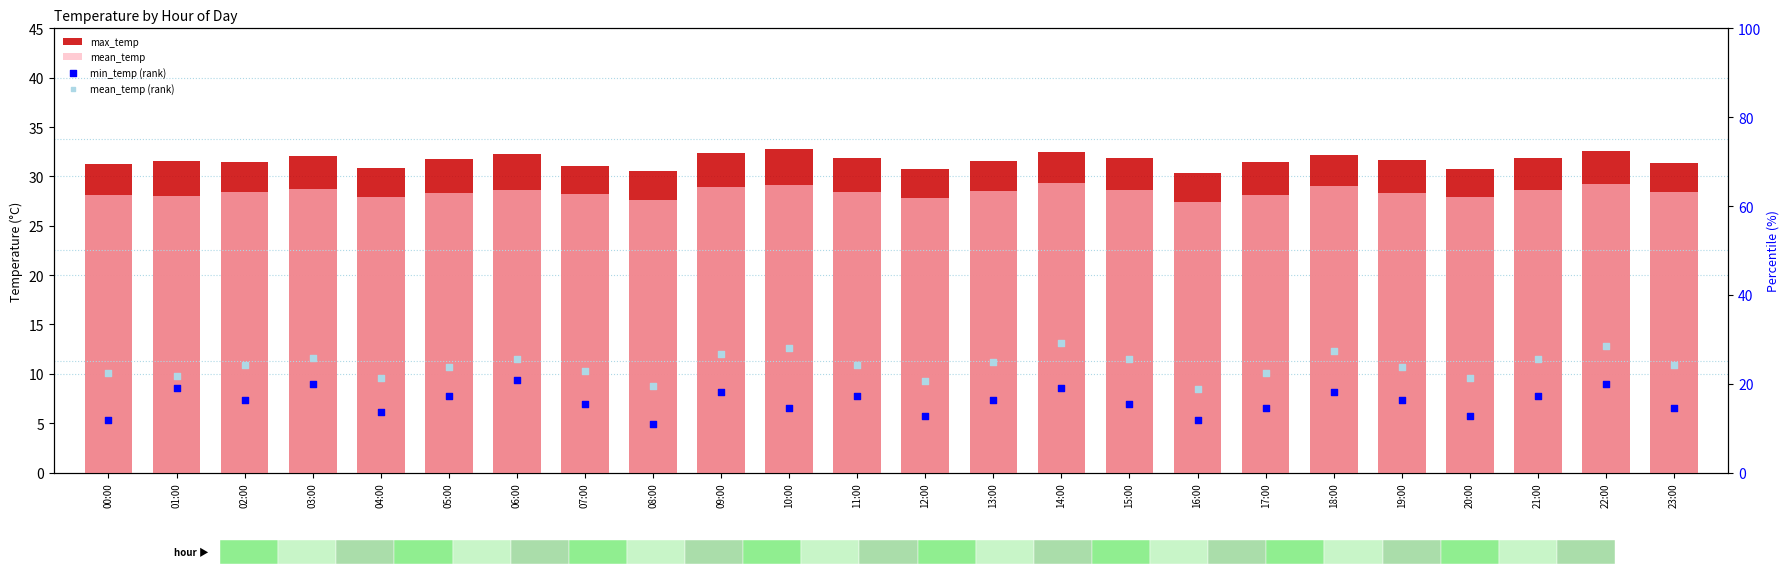

What are all the series names shown in the legend?

max_temp, mean_temp, min_temp (rank), mean_temp (rank)